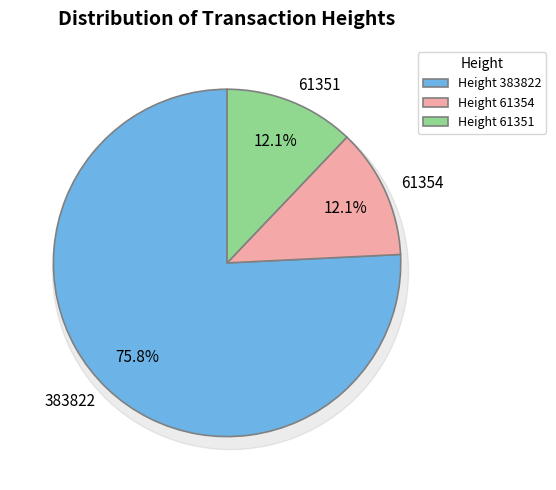

What percentage is the 61354 slice, to the nearest percent?

12%